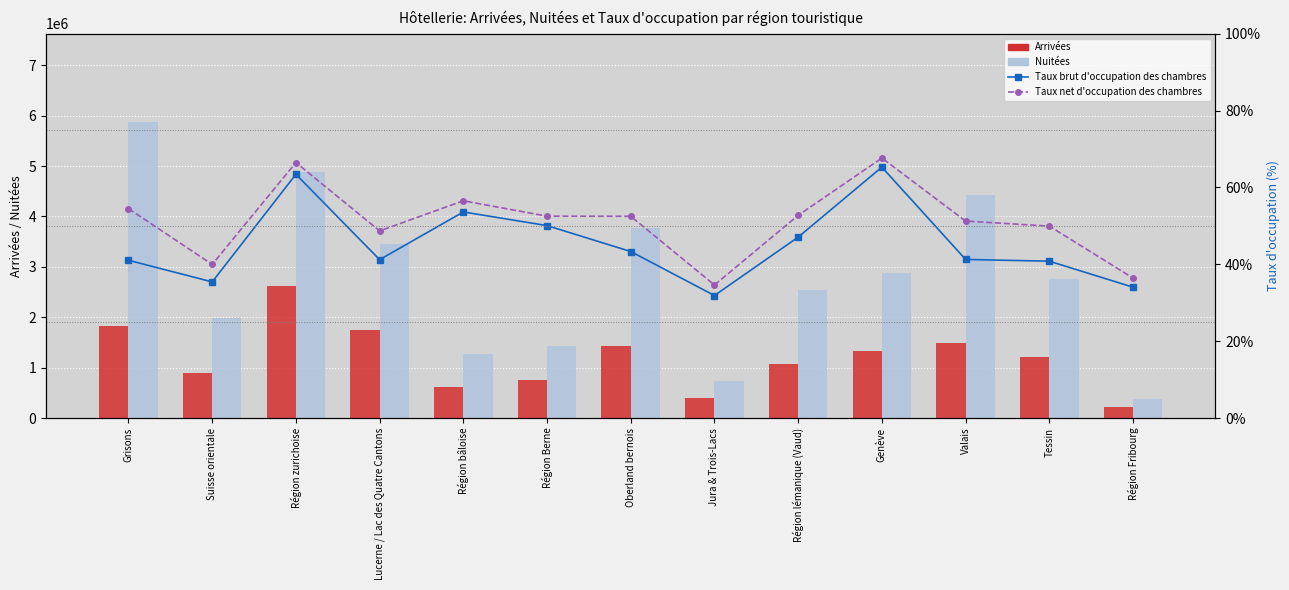

Reading left to right, what are all the values shown in this chart?

Arrivées: 1824122.0	895962.0	2619878.0	1750833.0	611911.0	761924.0	1427430.0	398037.0	1077327.0	1334025.0	1485543.0	1219780.0	225770.0
Nuitées: 5867775.0	1989105.0	4879077.0	3447702.0	1274821.0	1422957.0	3776343.0	727912.0	2535006.0	2877612.0	4424729.0	2755651.0	386110.0
Taux brut d'occupation des chambres: 0.4	0.4	0.6	0.4	0.5	0.5	0.4	0.3	0.5	0.7	0.4	0.4	0.3
Taux net d'occupation des chambres: 0.5	0.4	0.7	0.5	0.6	0.5	0.5	0.3	0.5	0.7	0.5	0.5	0.4